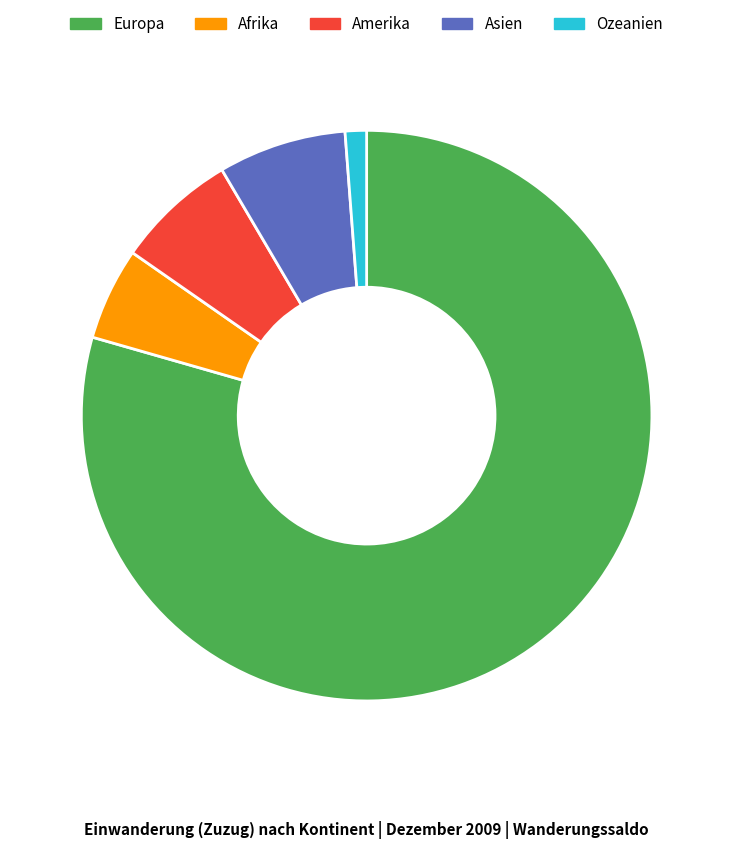

The Asien slice represents 1% of the pie. True or false?

False